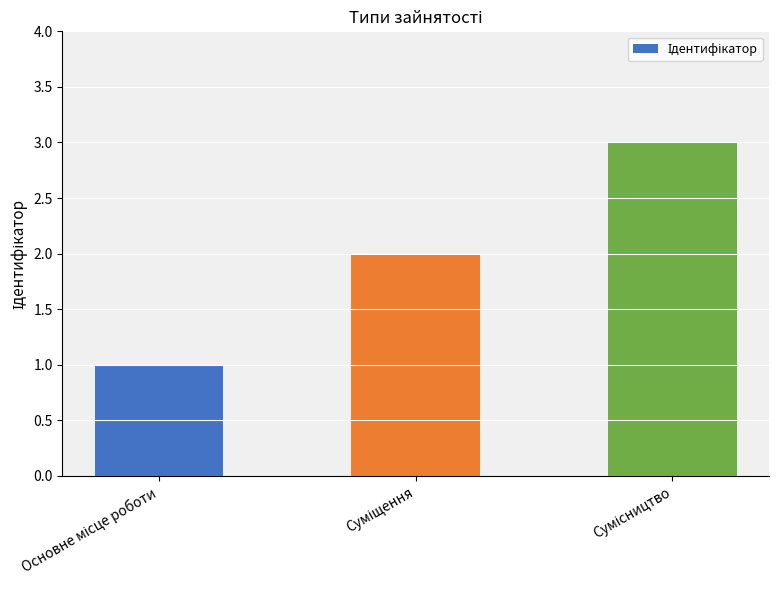

How many data points does each series have?

3